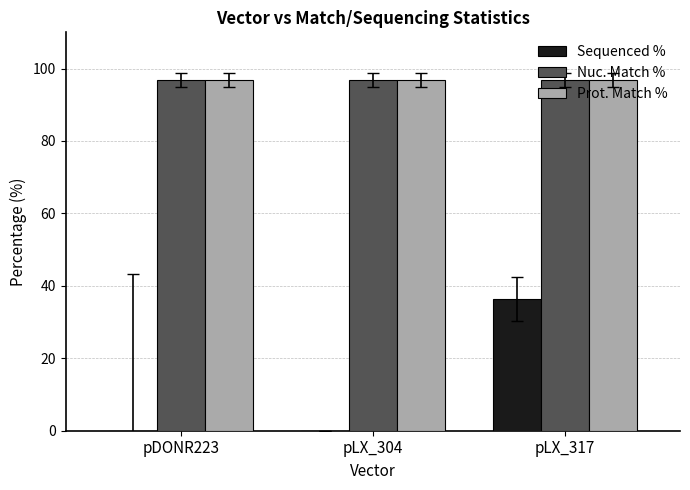

How many groups of bars are there?

3